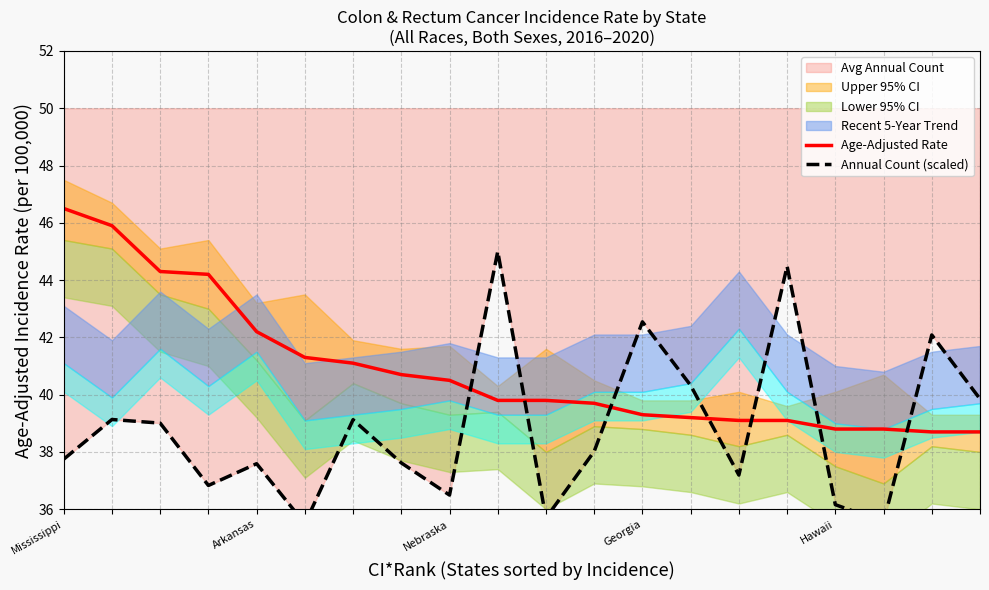

True or false: Age-Adjusted Rate and Annual Count (scaled) intersect in this chart.

True